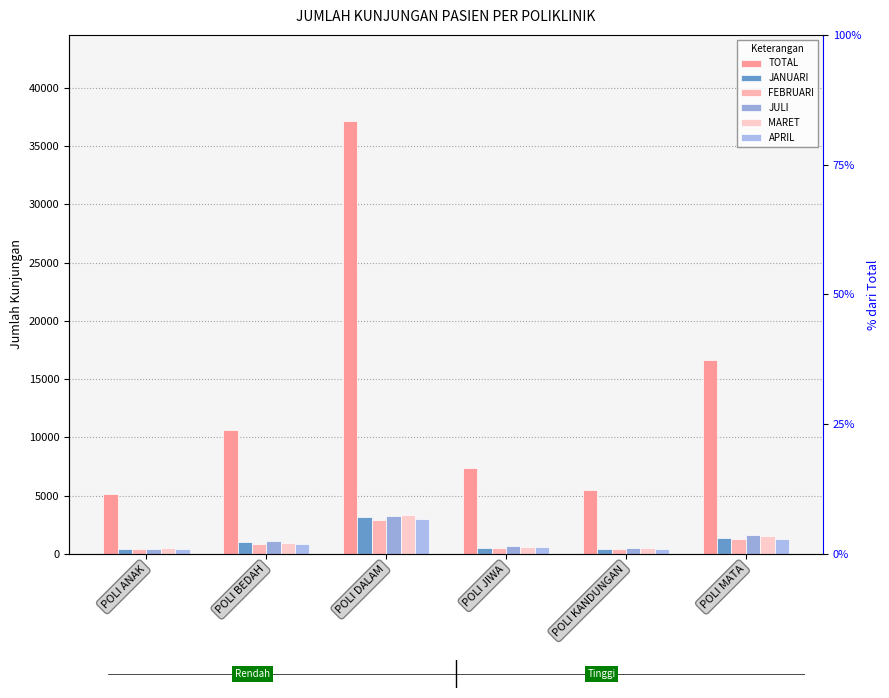

How many bars are there in each group?

6